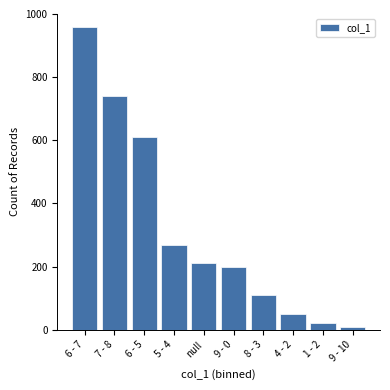

Reading right to left, extract all data points from this chart.

9 - 10=10	1 - 2=20	4 - 2=50	8 - 3=110	9 - 0=200	null=210	5 - 4=270	6 - 5=610	7 - 8=740	6 - 7=960